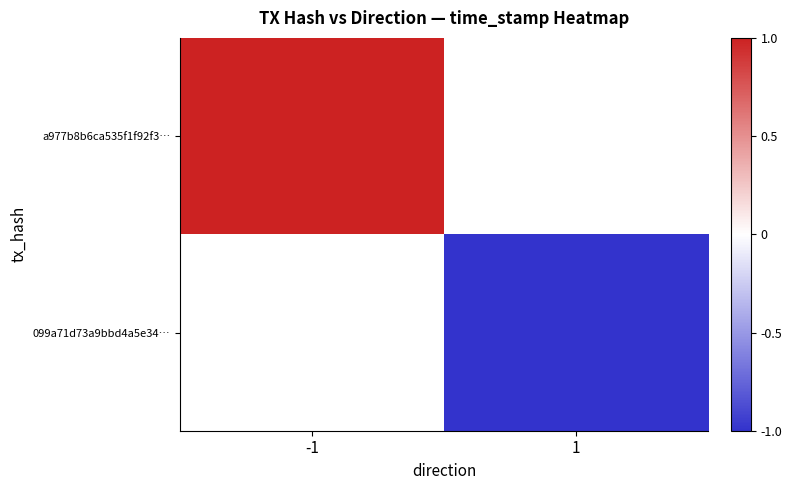

Which has a higher value, 1 or -1?

-1